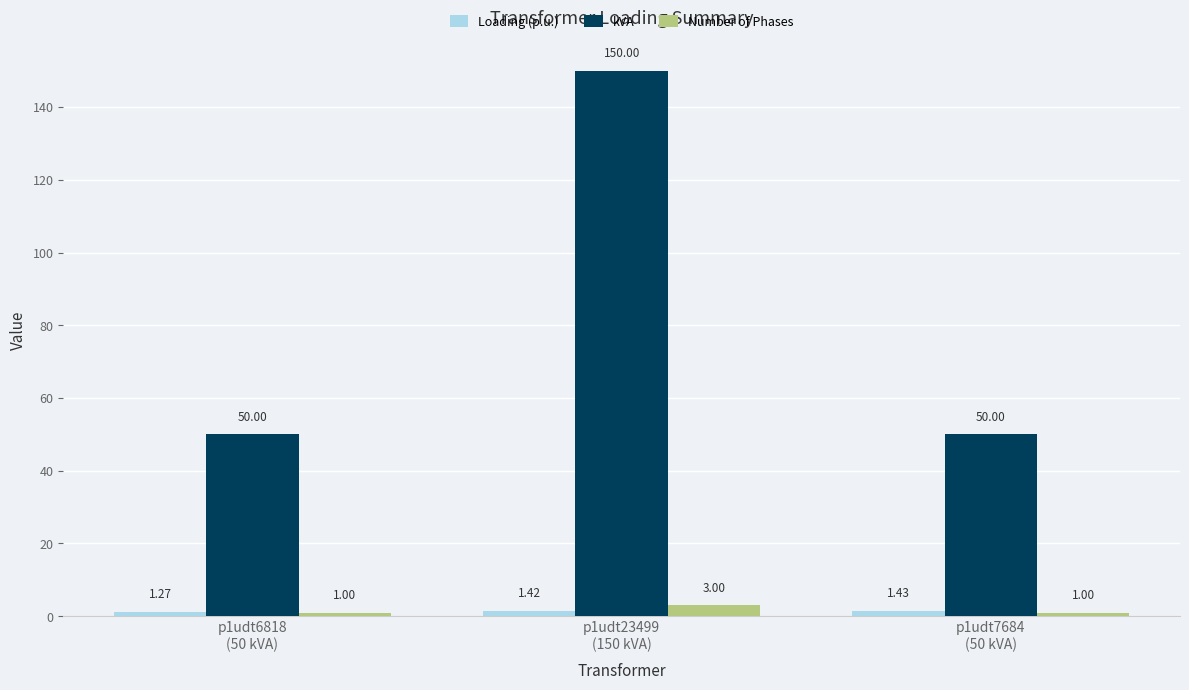

What is the difference between the kVA values at p1udt23499
(150 kVA) and p1udt6818
(50 kVA)?

100.0